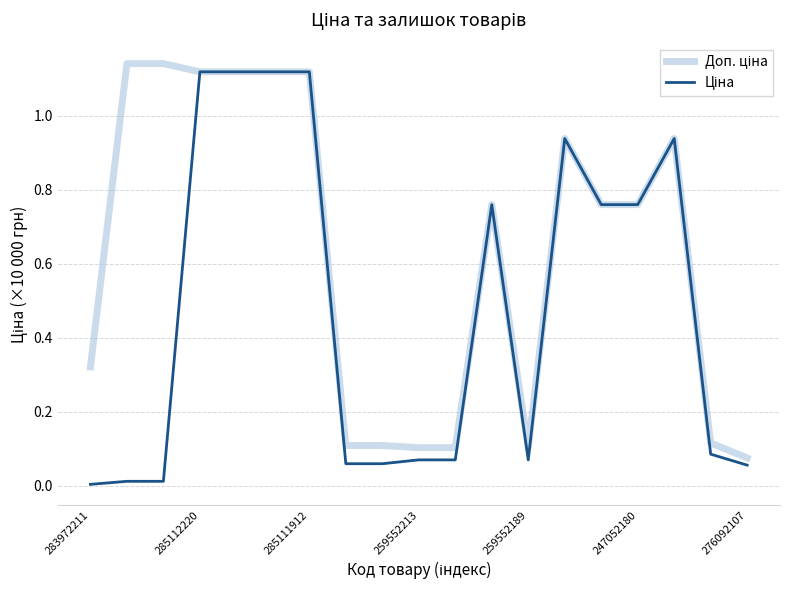

True or false: Доп. ціна and Ціна cross at least once.

False